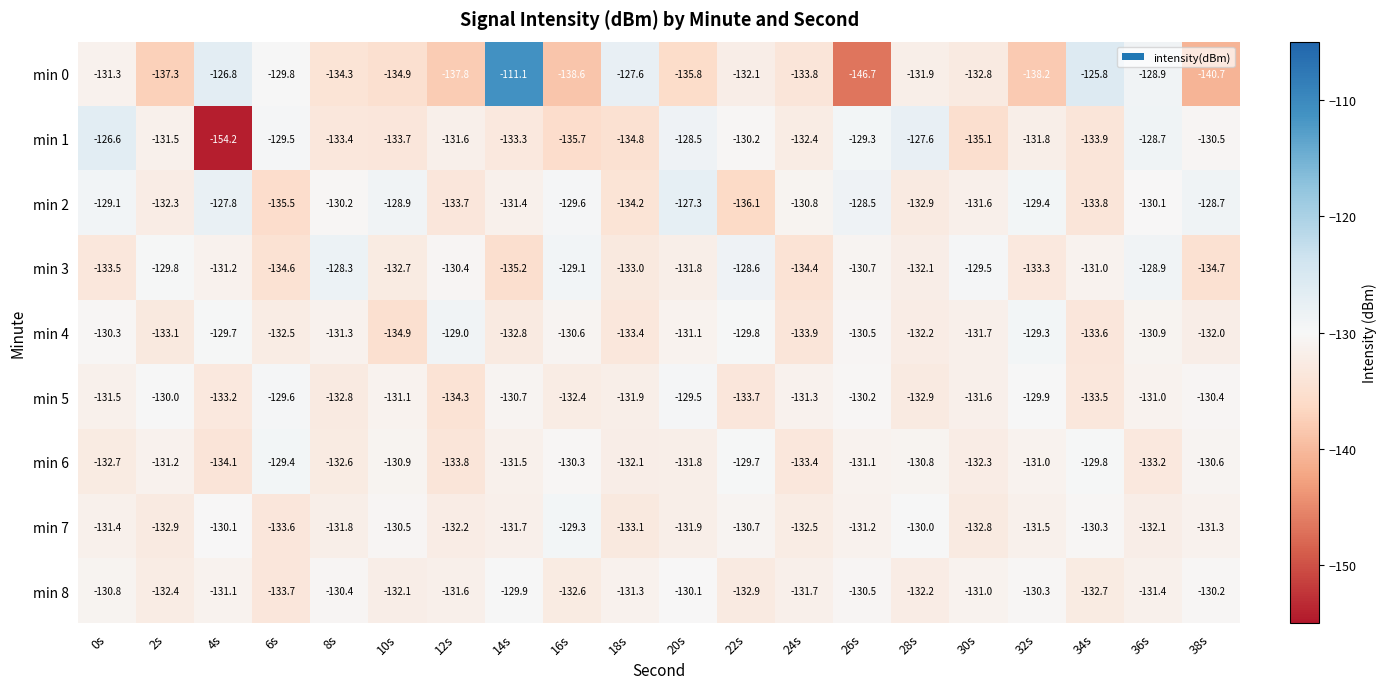

Which series has the largest range (max minus min)?

min 0